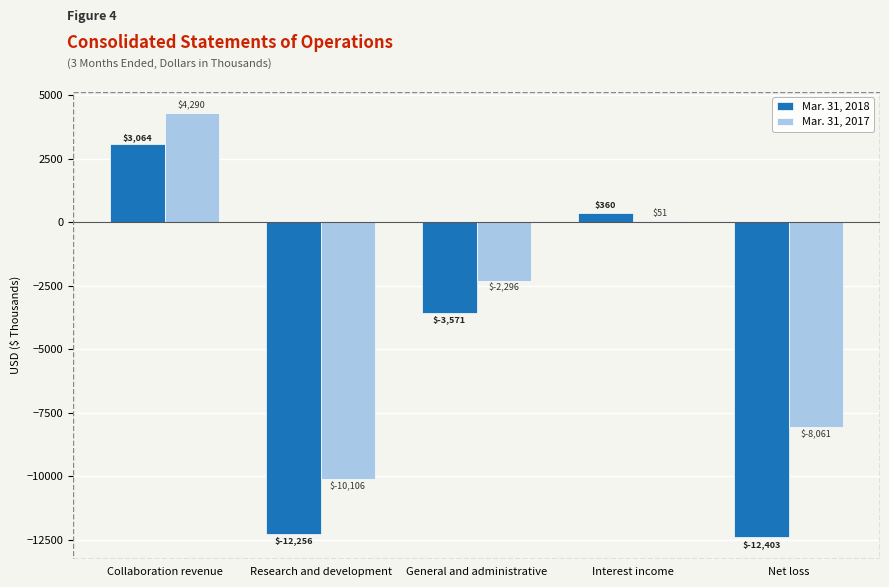

What is the sum of all Mar. 31, 2018 values?

-24806